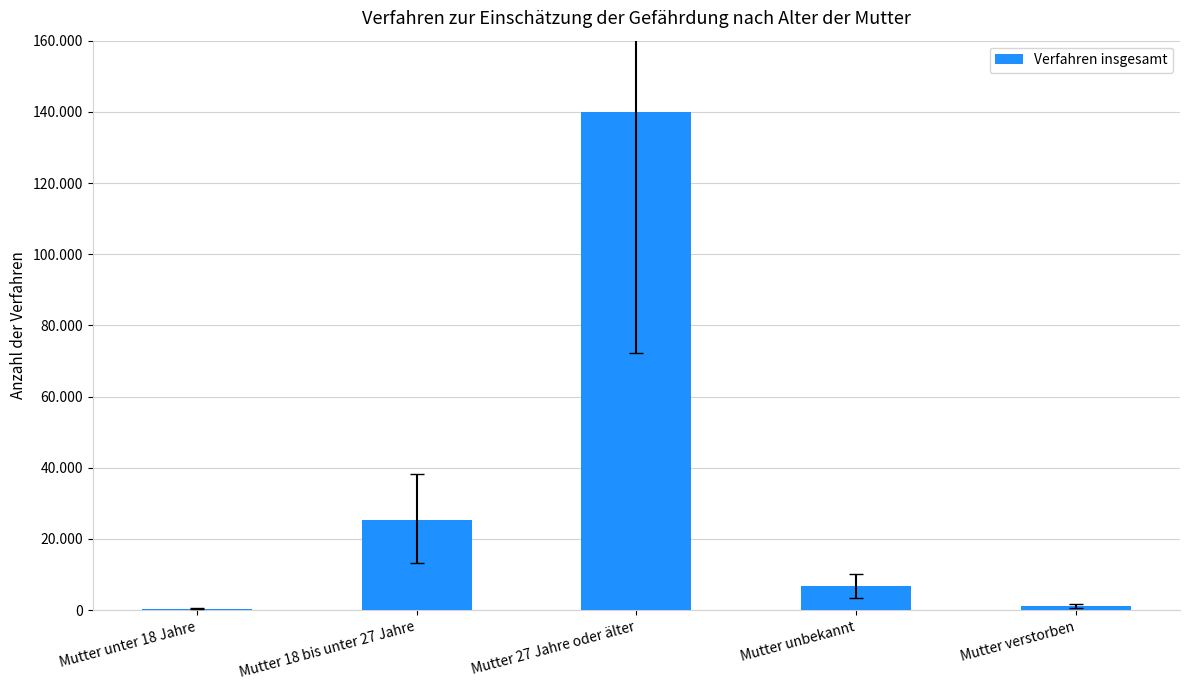

The value at Mutter unter 18 Jahre is 145. True or false?

False